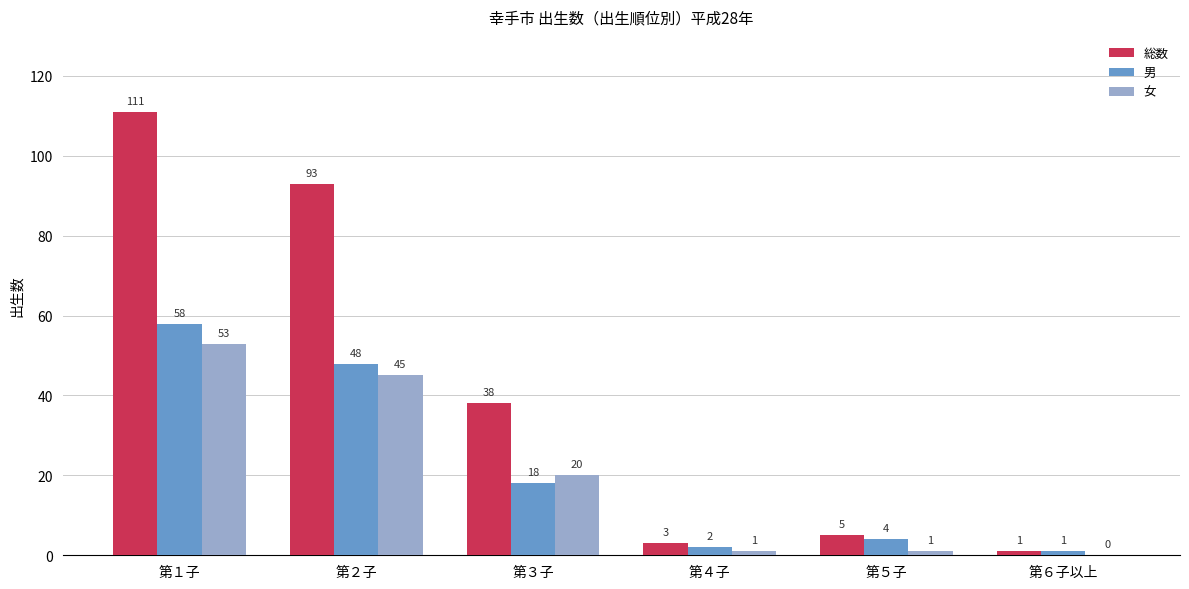

What is the sum of the 男 values at 第１子 and 第５子?

62